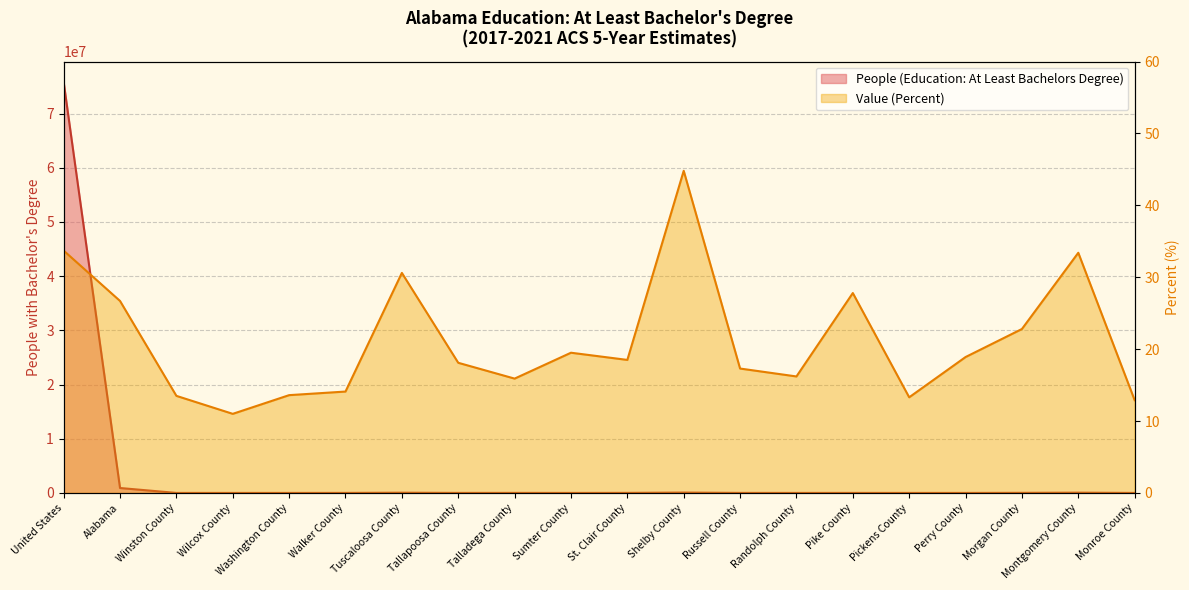

The value of Value (Percent) at Walker County is 14.1. True or false?

True